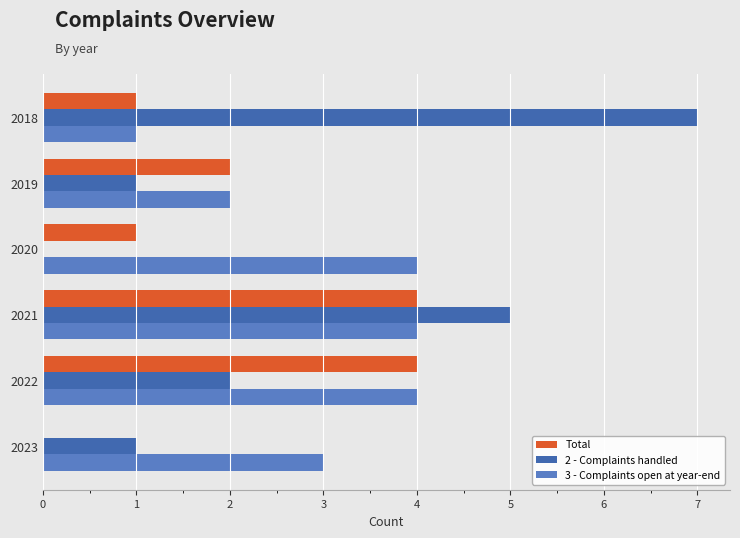

What are all the series names shown in the legend?

Total, 2 - Complaints handled, 3 - Complaints open at year-end